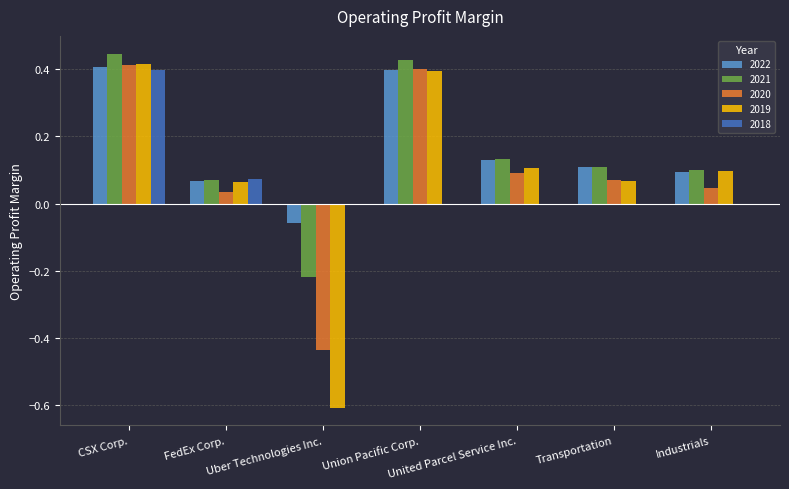

The 2020 series shows 0.0 at Industrials. True or false?

True